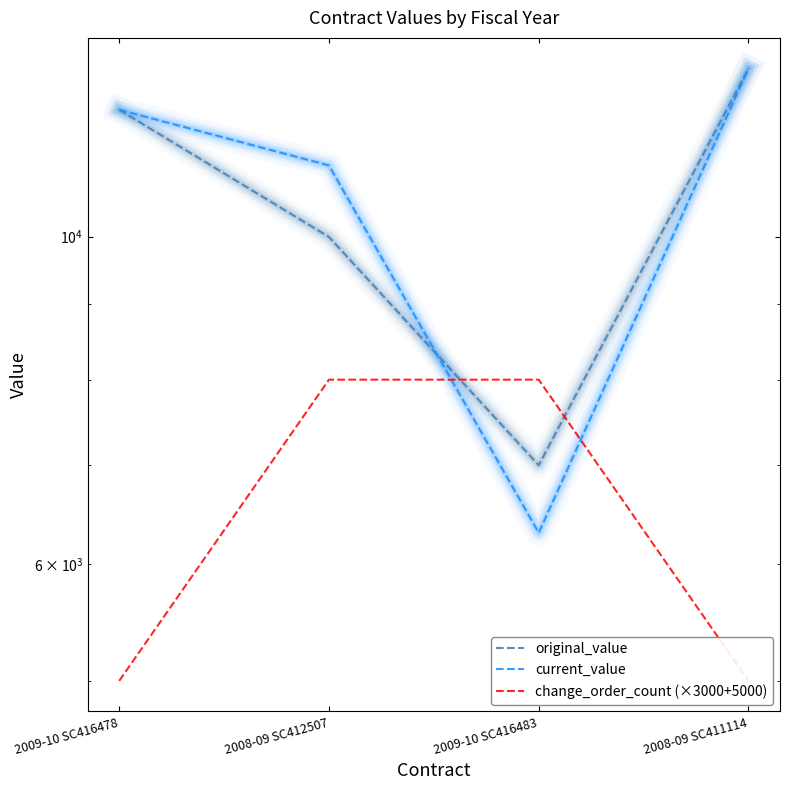

What is the total value across all series at 2009-10 SC416478?

29378.9